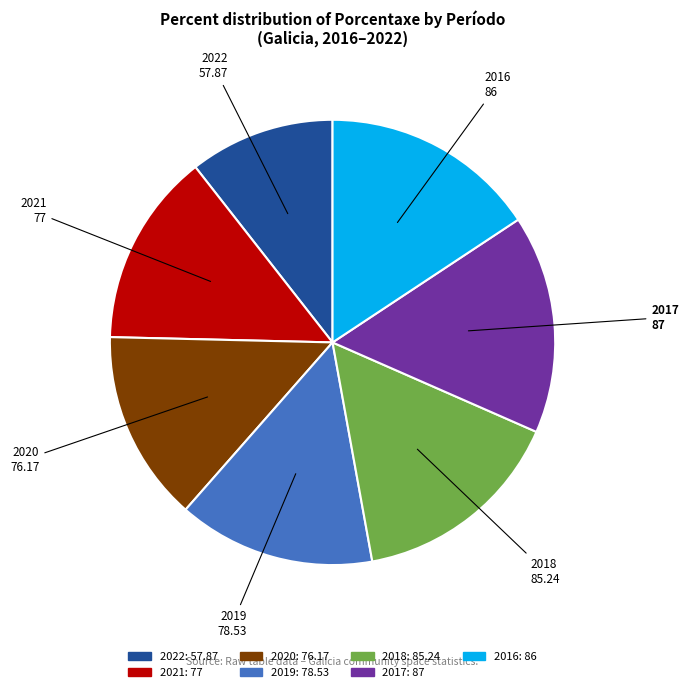

What is the ratio of the value at 2017 to the value at 2018?

1.0